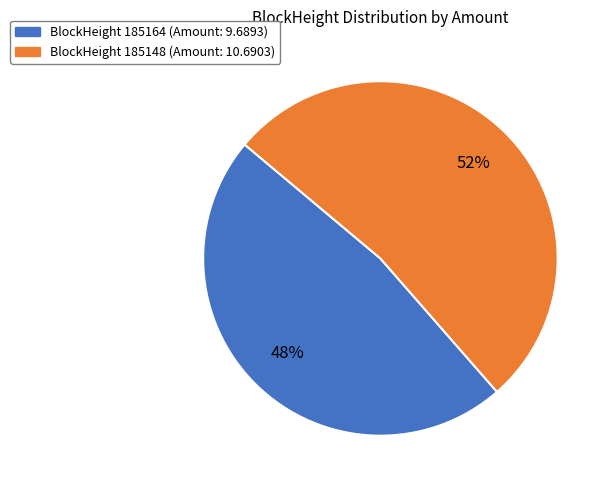

Does any single category account for the majority?

Yes